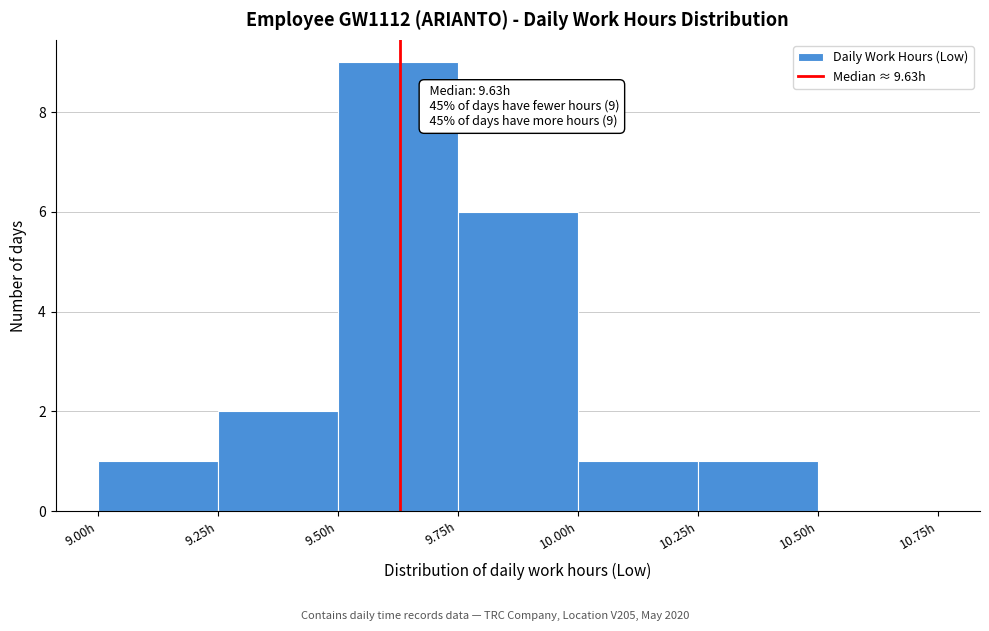

Which range on the x-axis has the tallest bar?

9.50 to 9.75